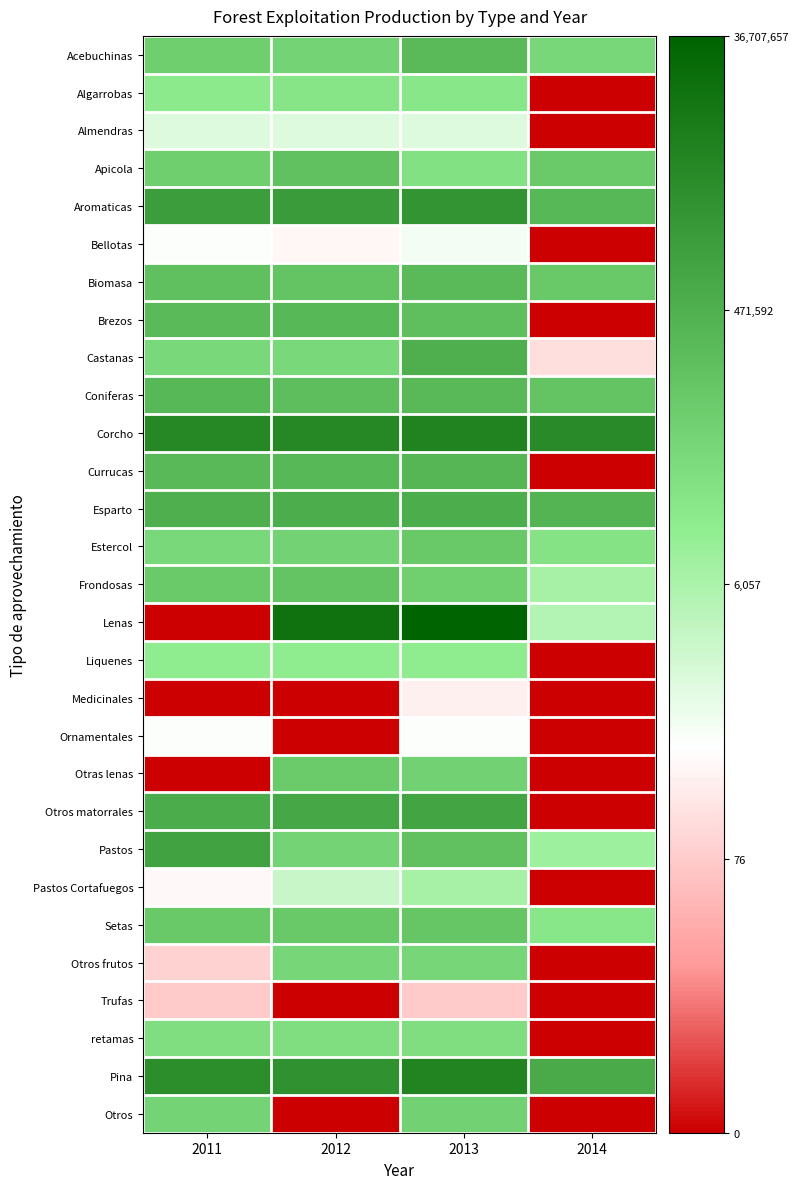

What is the total value across all series at 2014?

151.7